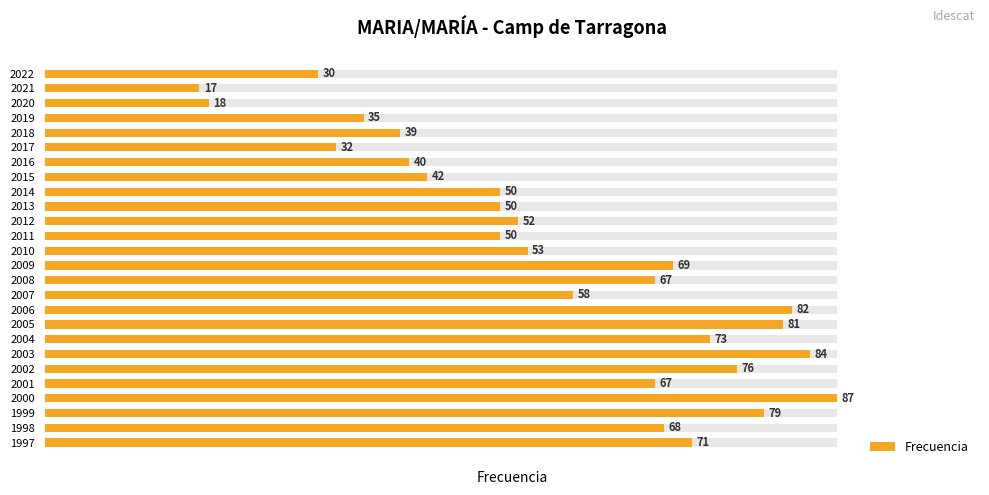

Are the bars grouped side by side (vs. stacked)?

No